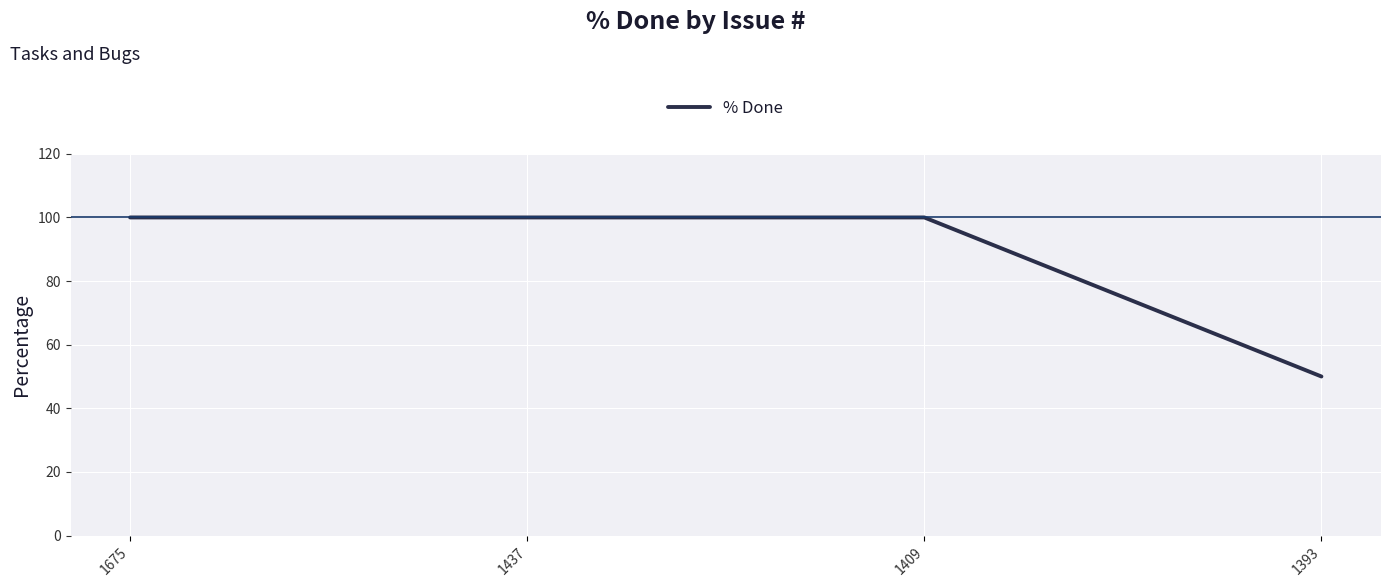

What is the average value?

88